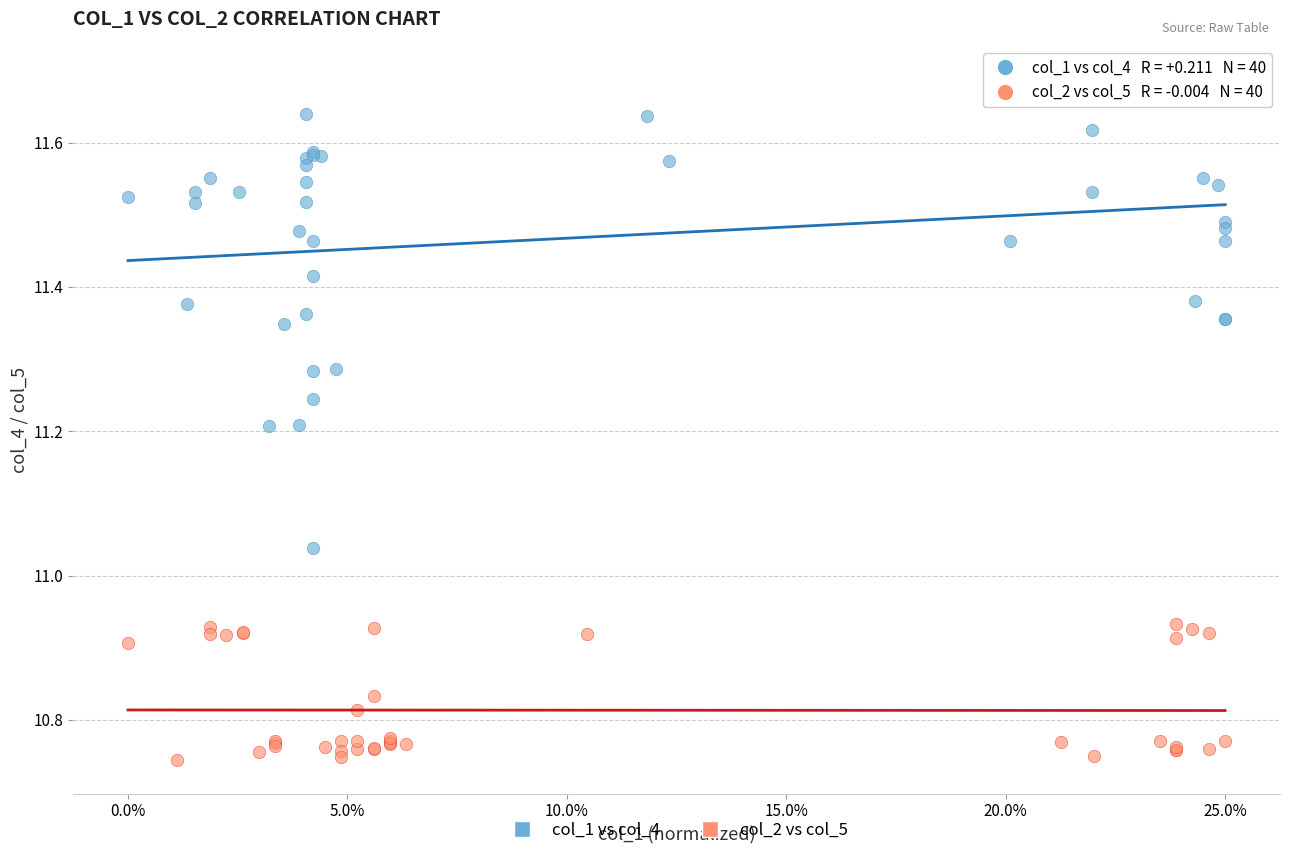

Which series contains the lowest Y value?

col_2 vs col_5